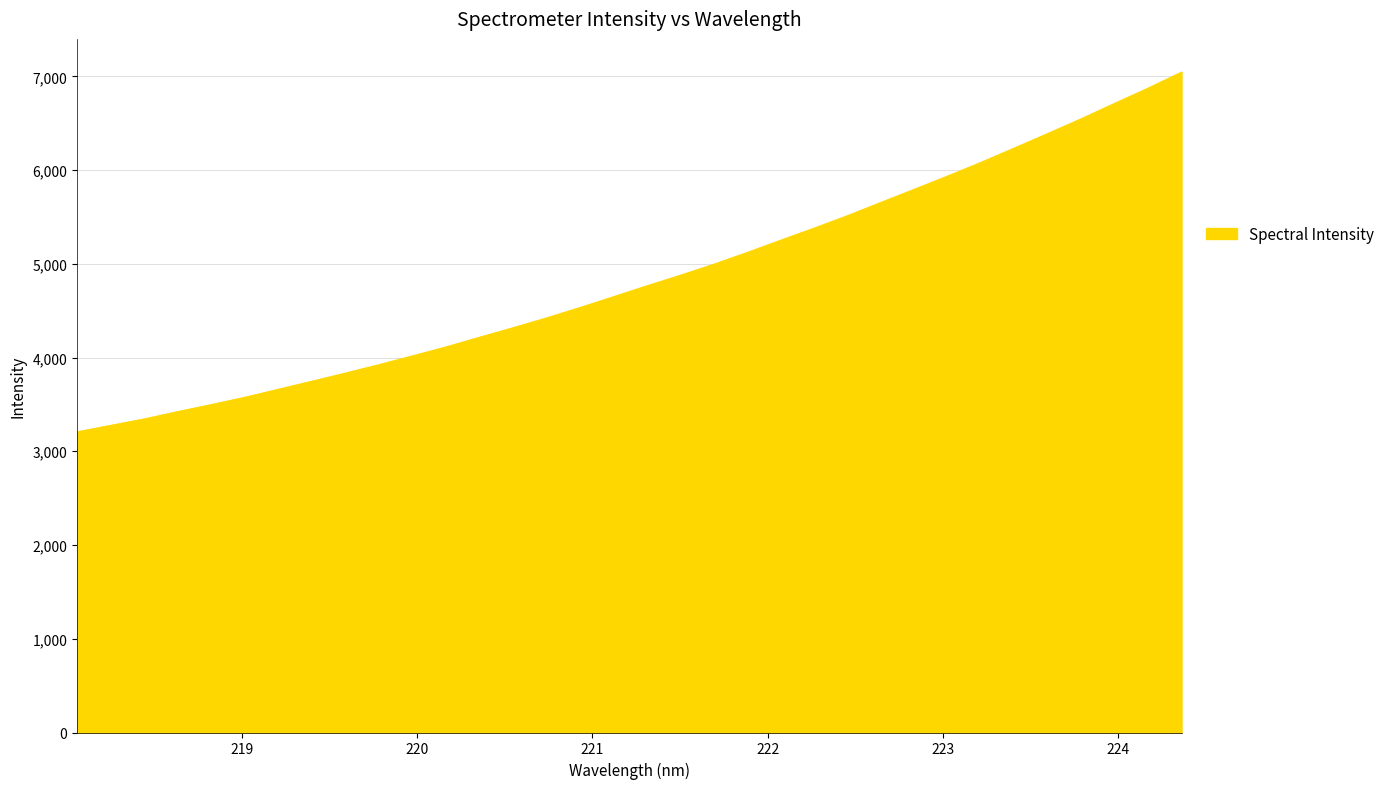

What is the greatest value displayed?

7047.1